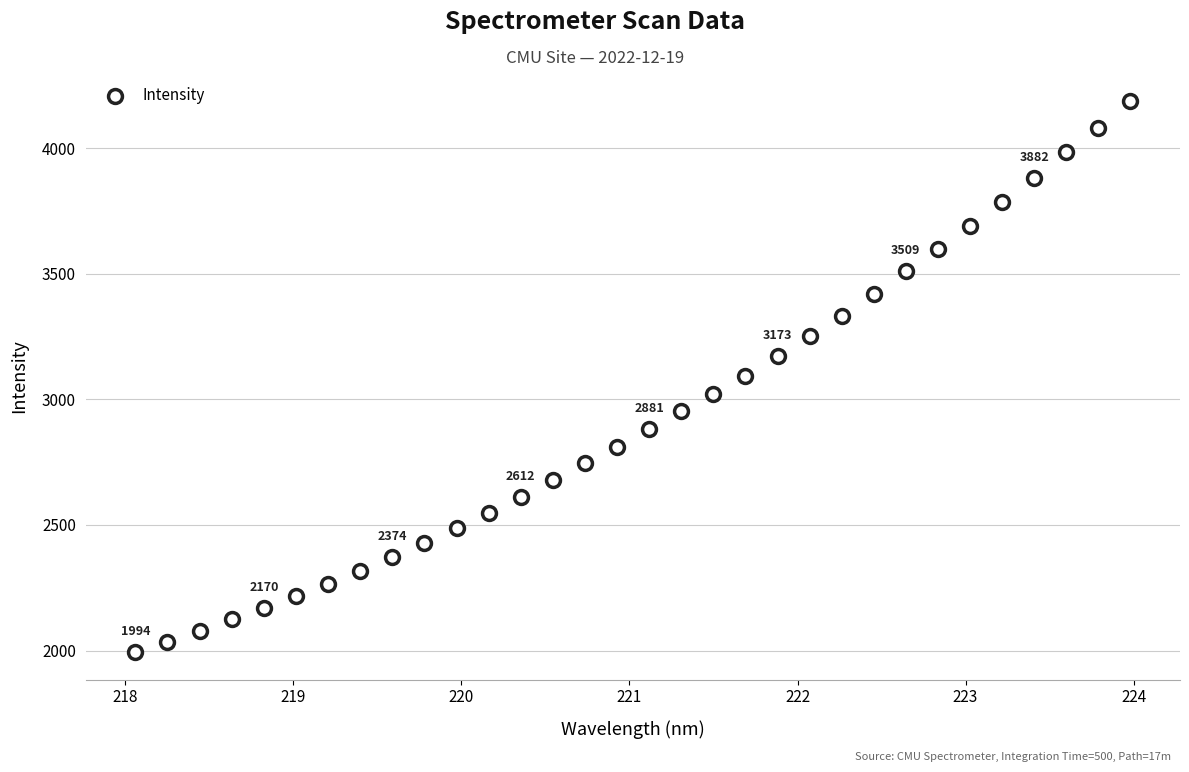

What is the range of Y values (max minus min)?

2194.6